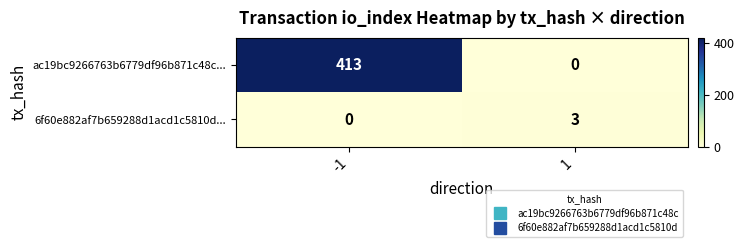

At -1, list the series in order from largest to smallest.

ac19bc9266763b6779df96b871c48c..., 6f60e882af7b659288d1acd1c5810d...